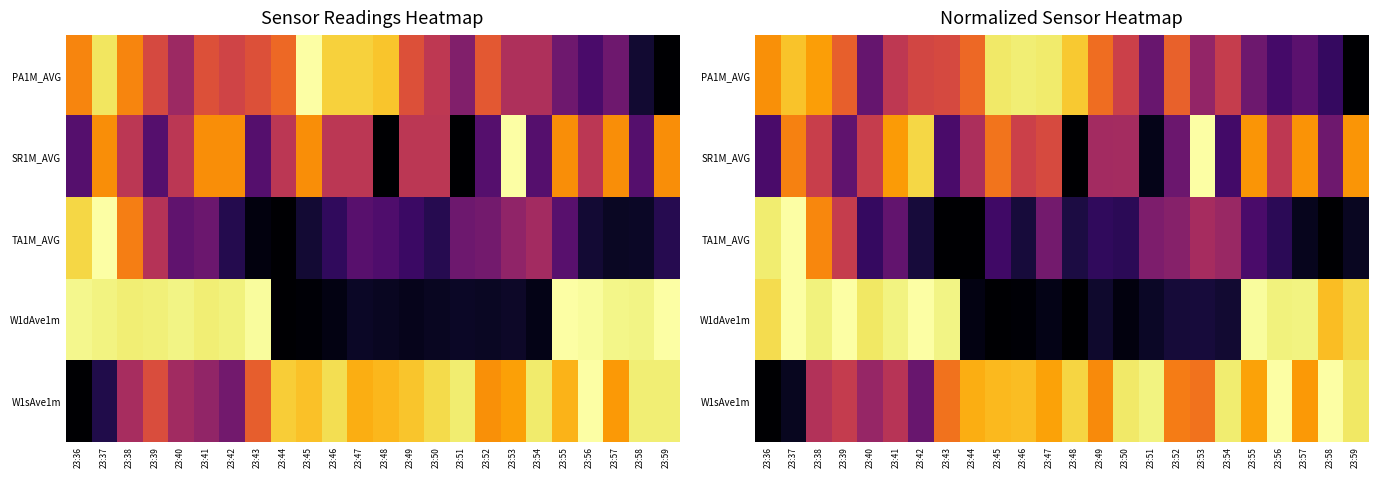

Which series has the largest total across all categories?

W1sAve1m